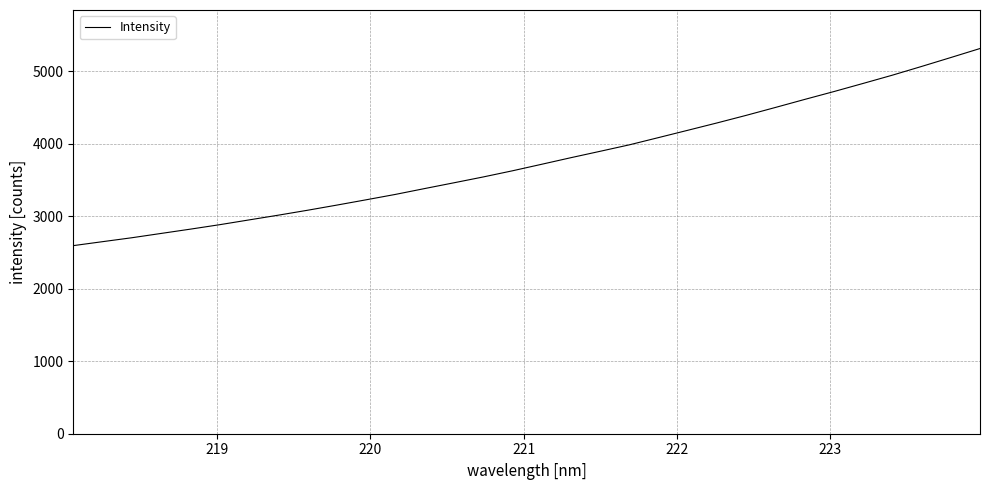

What is the minimum value shown in the chart?

2596.0